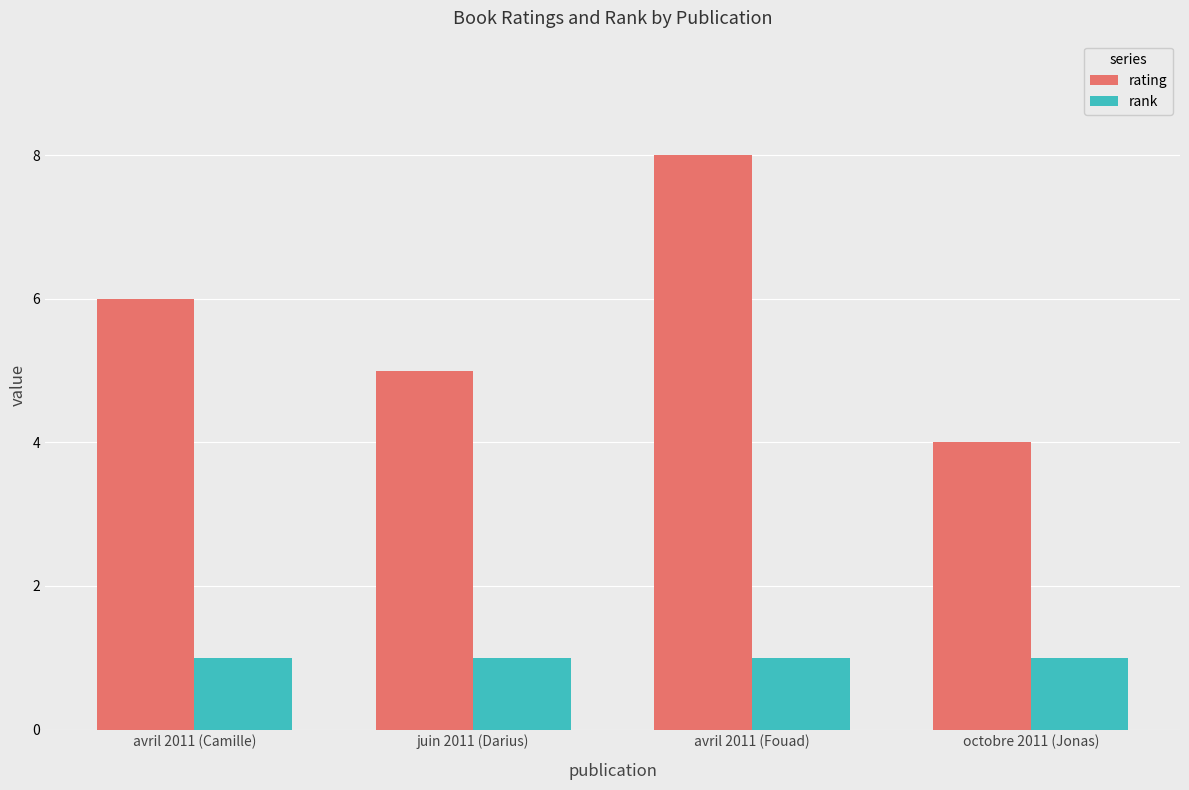

Rank the series by their maximum value, from lowest to highest.

rank, rating